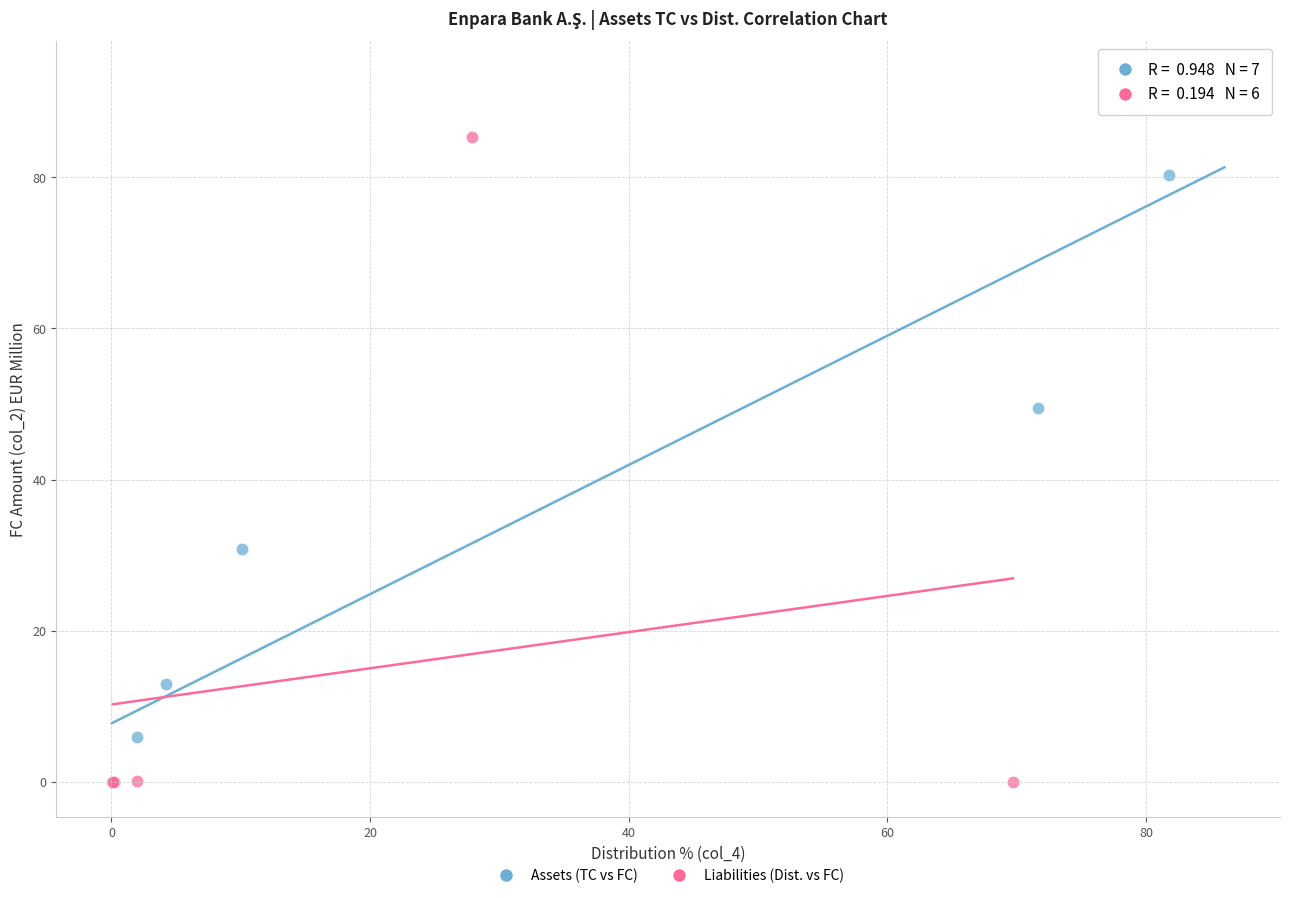

Which series reaches the maximum Y coordinate?

Assets (TC vs FC)